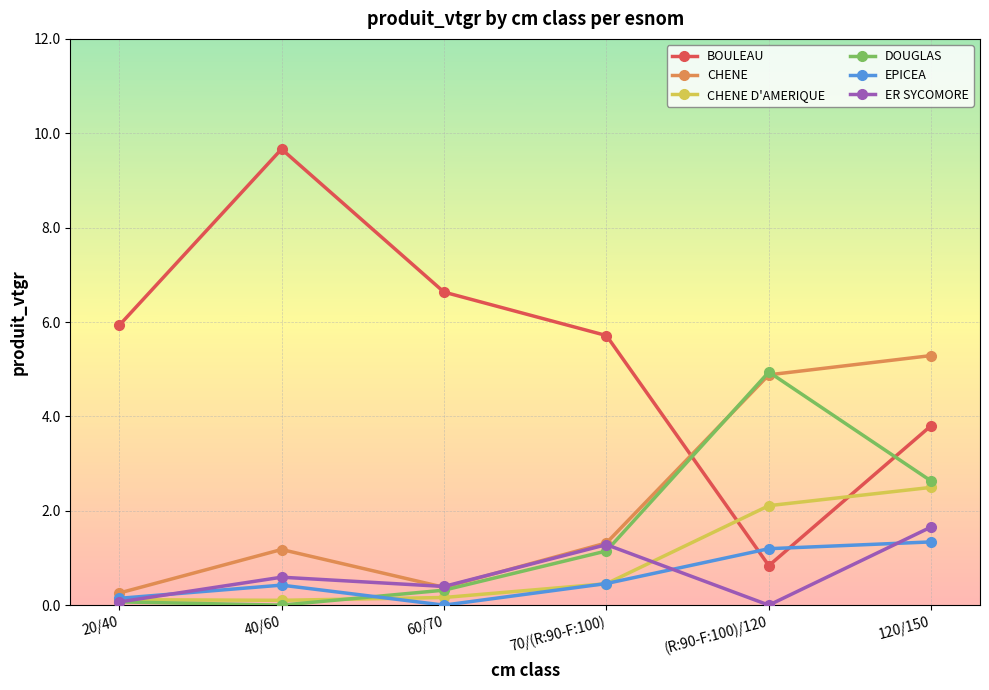

Which series has the largest range (max minus min)?

BOULEAU